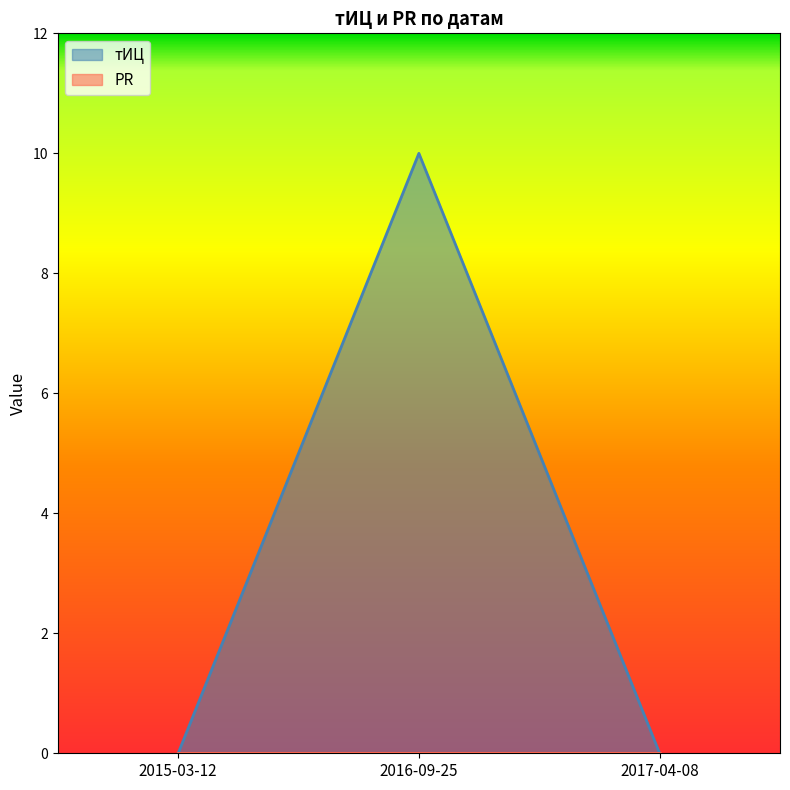

Where is the data nearest to the value 5?

2015-03-12